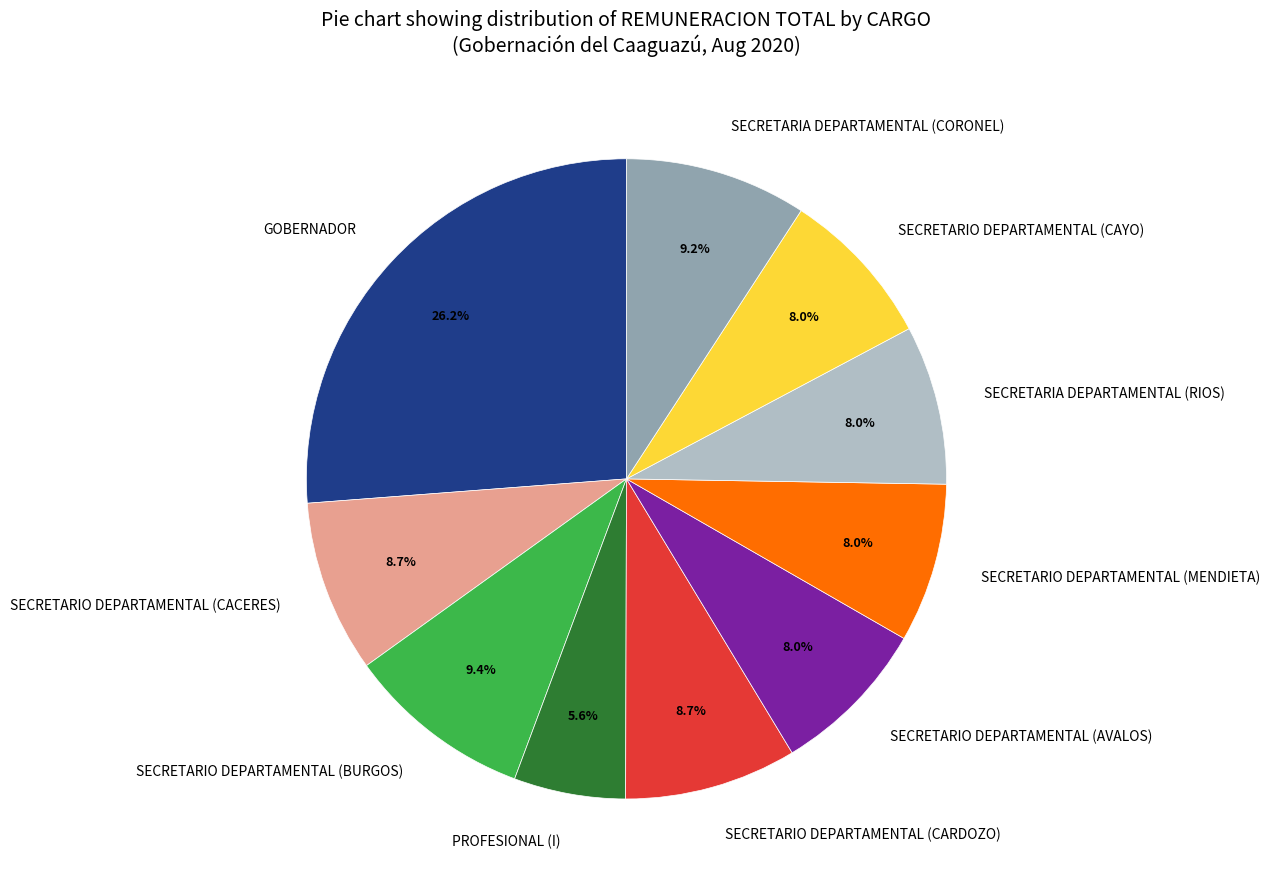

Does SECRETARIO DEPARTAMENTAL (BURGOS) represent more than half of the total?

No